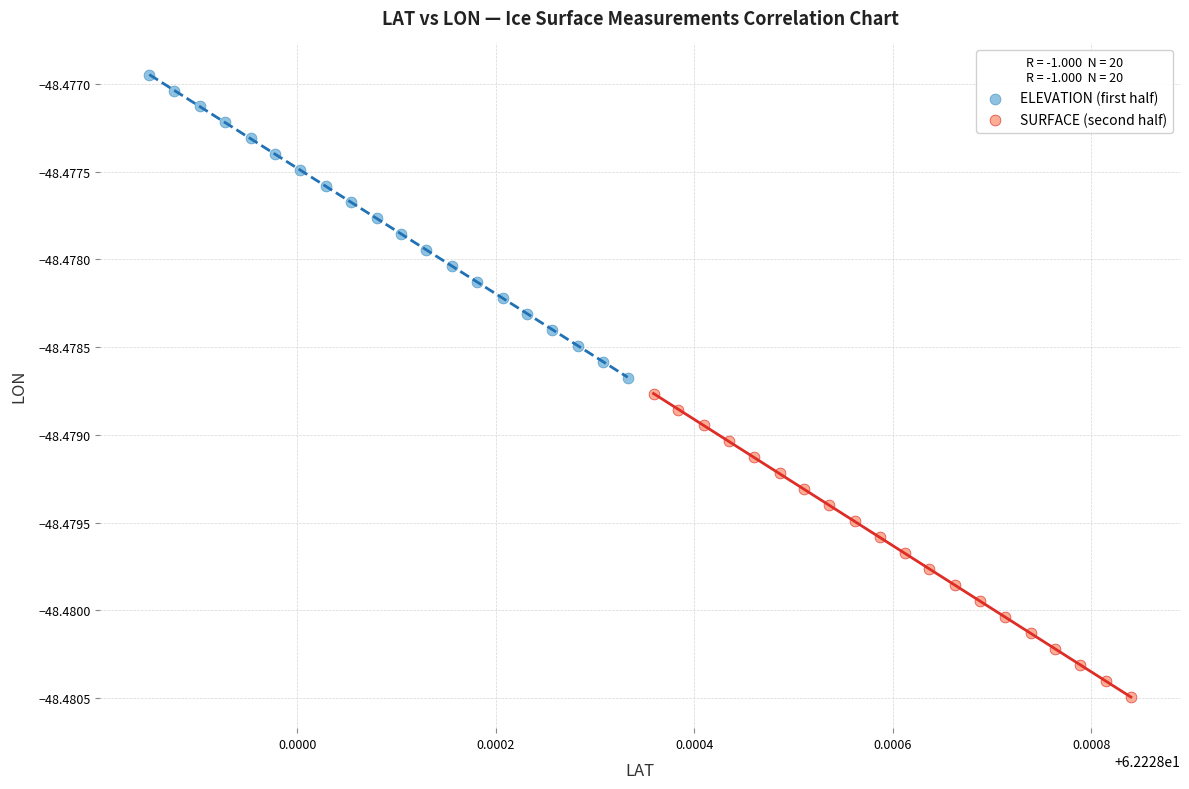

Which series reaches the maximum Y coordinate?

ELEVATION (first half)